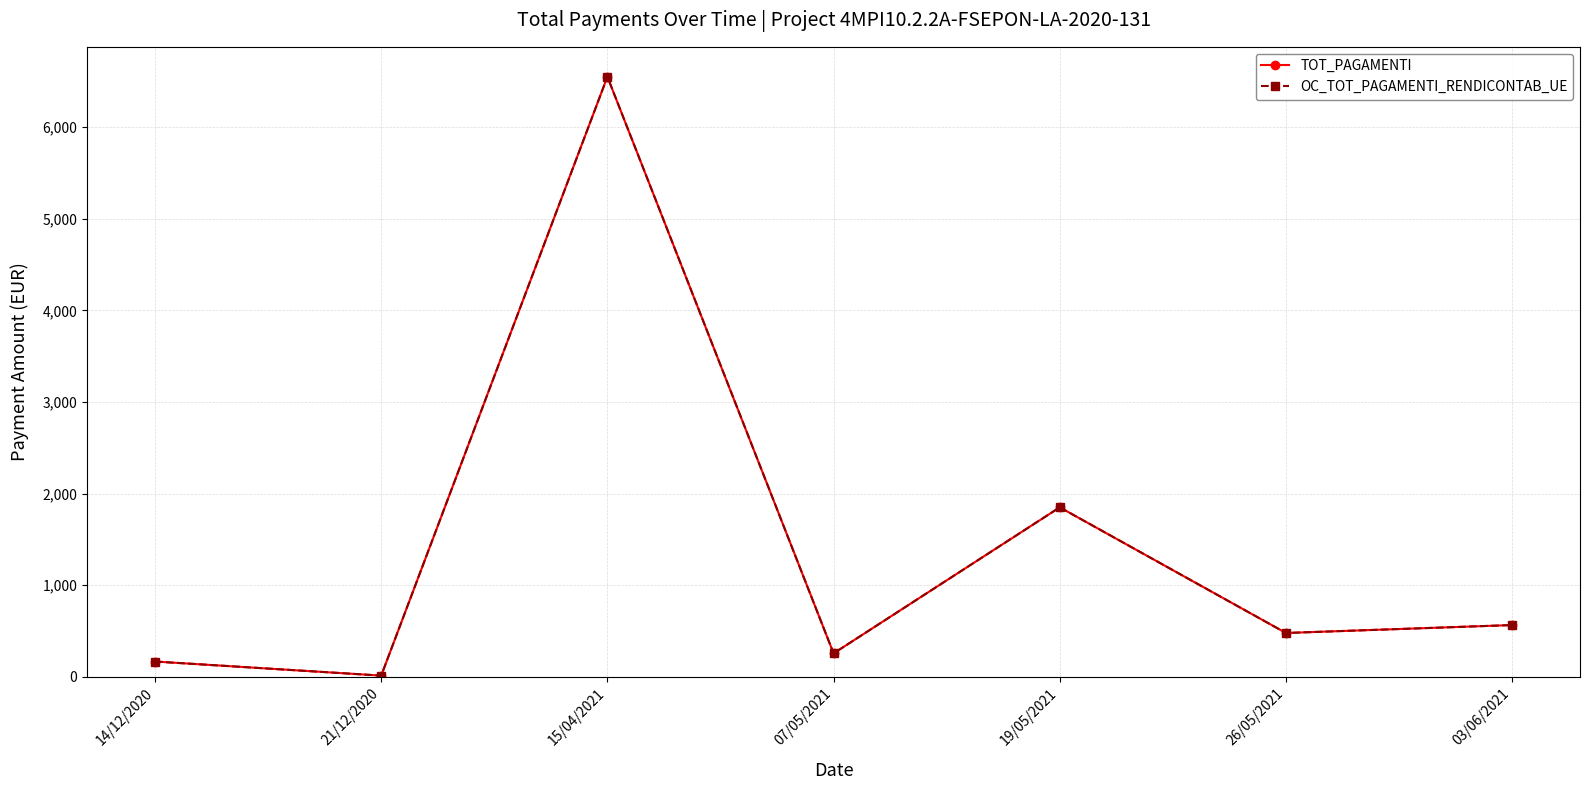

Which category has the lowest value across all series?

21/12/2020